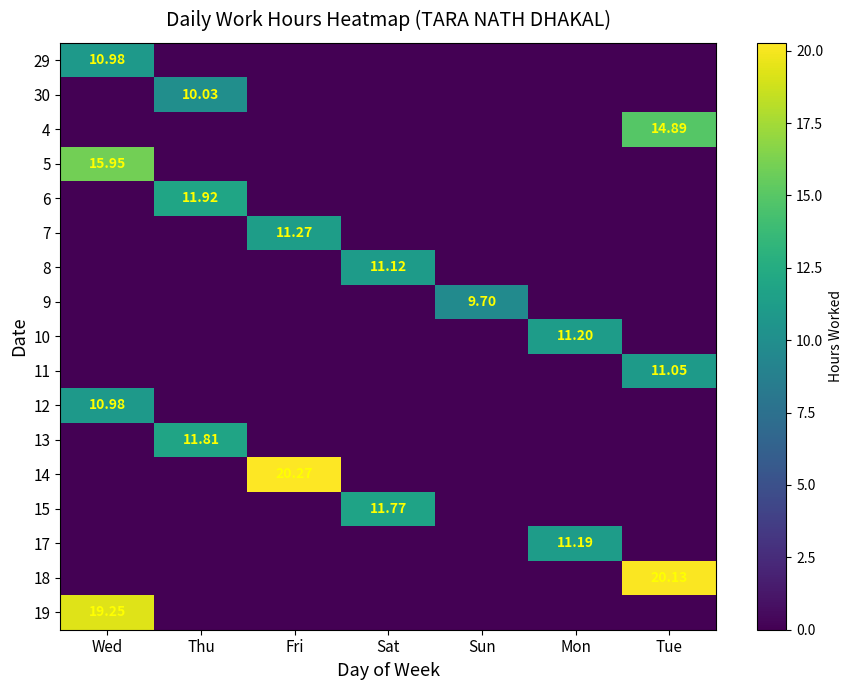

What is the maximum value for 19?

19.2